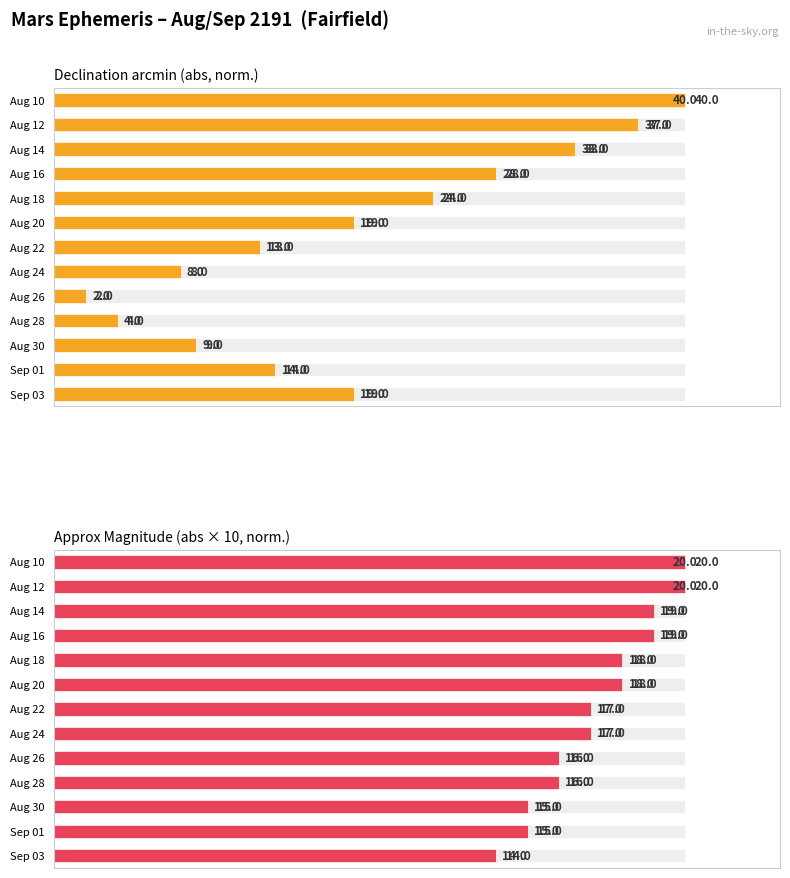

Rank the series at Sep 01 from lowest to highest value.

Declination arcmin (abs, norm.), Approx Magnitude (abs × 10, norm.)